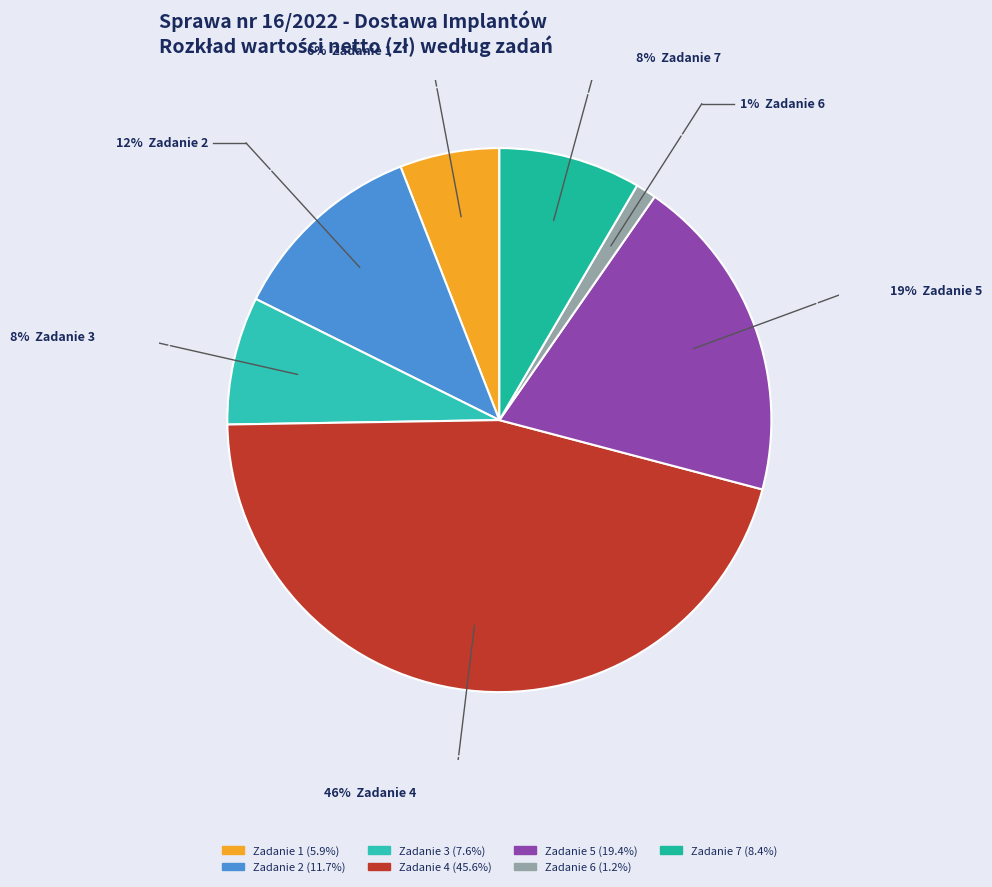

To the nearest percent, what is the average slice percentage?

14%